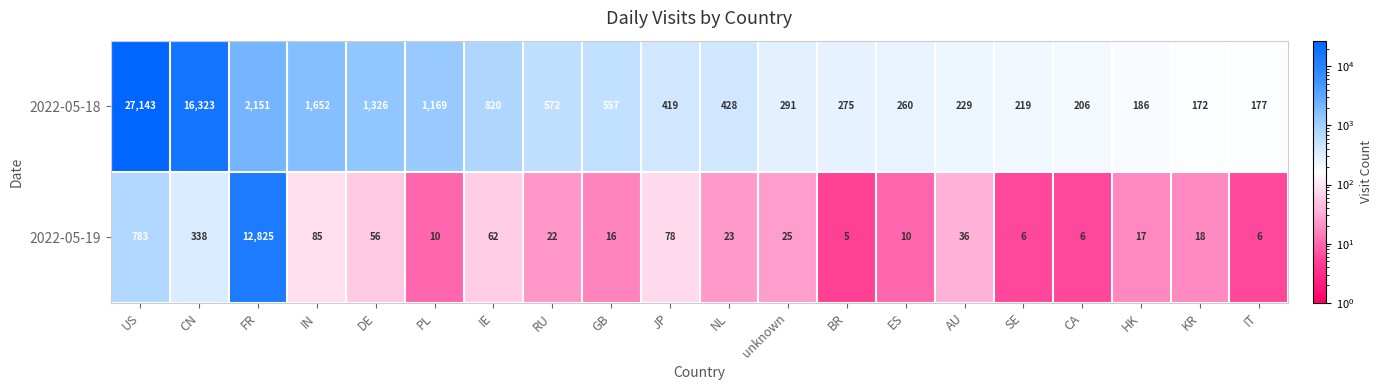

What is the average value of the 2022-05-19 series?

721